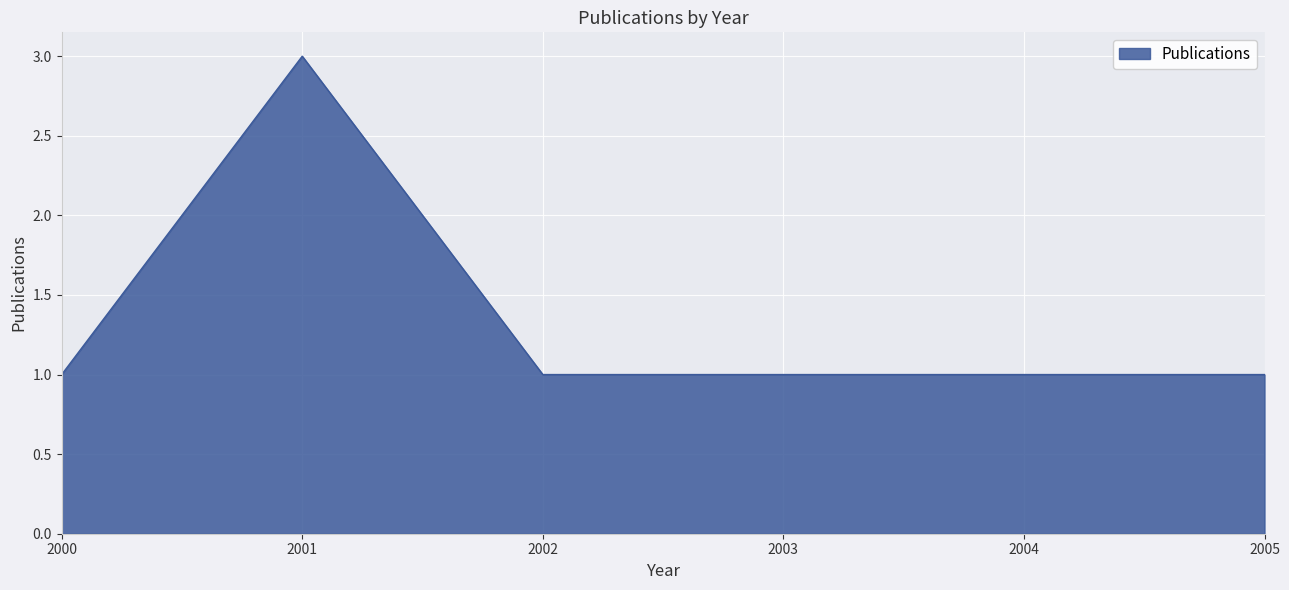

What is the change in value from 2000 to 2001?

+2